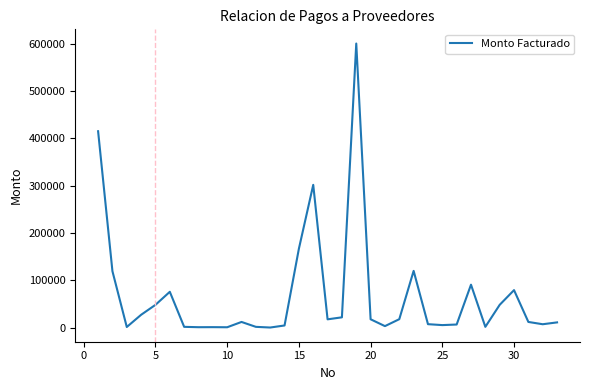

What is the difference between the maximum and minimum values?

599920.0